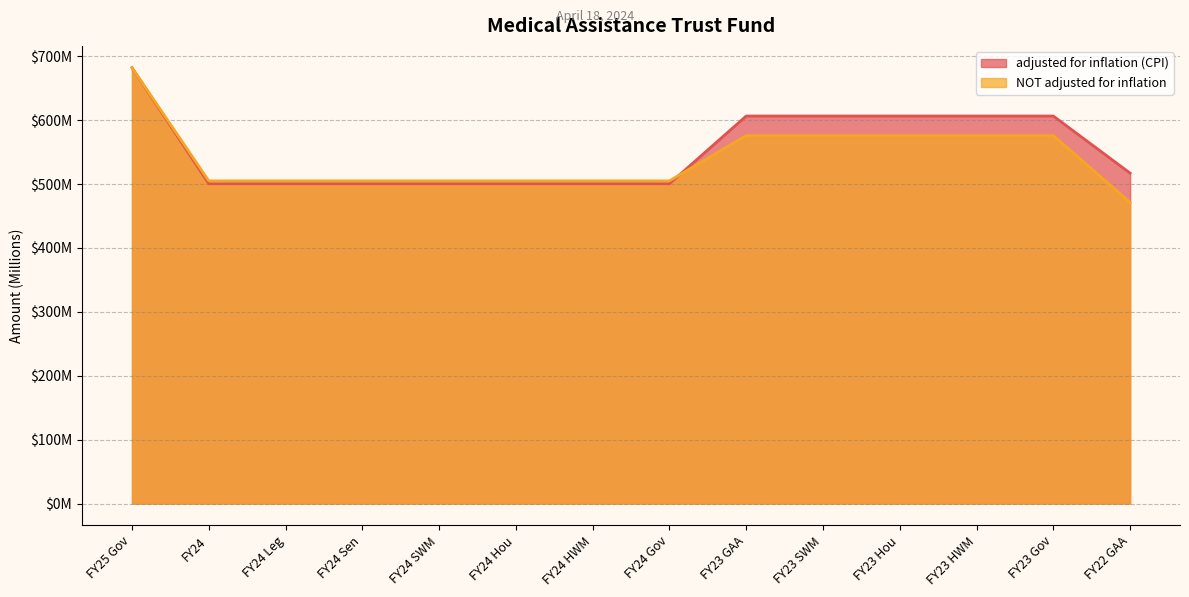

True or false: adjusted for inflation (CPI) and NOT adjusted for inflation cross at least once.

True